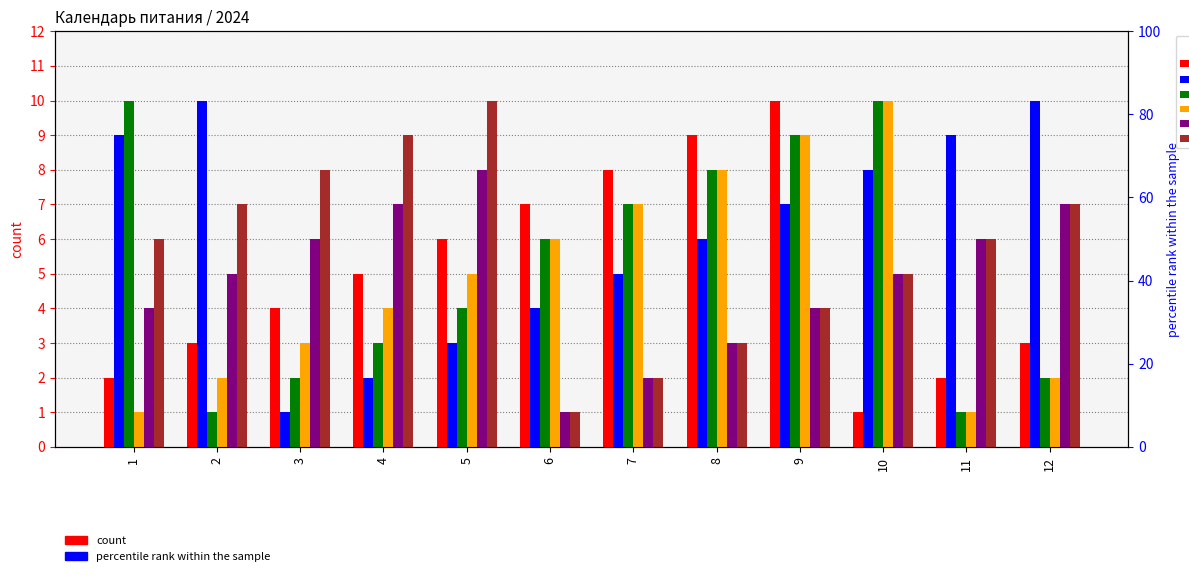

What is the value of the апрель bar at the 5th from the left?

5